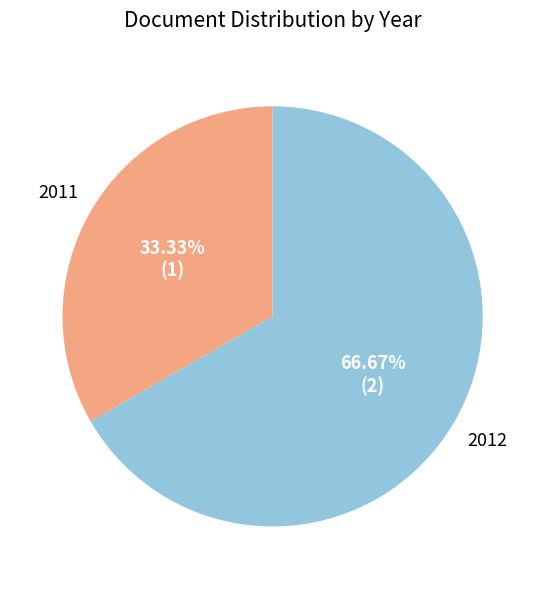

Is there any slice that represents more than half of the pie?

Yes